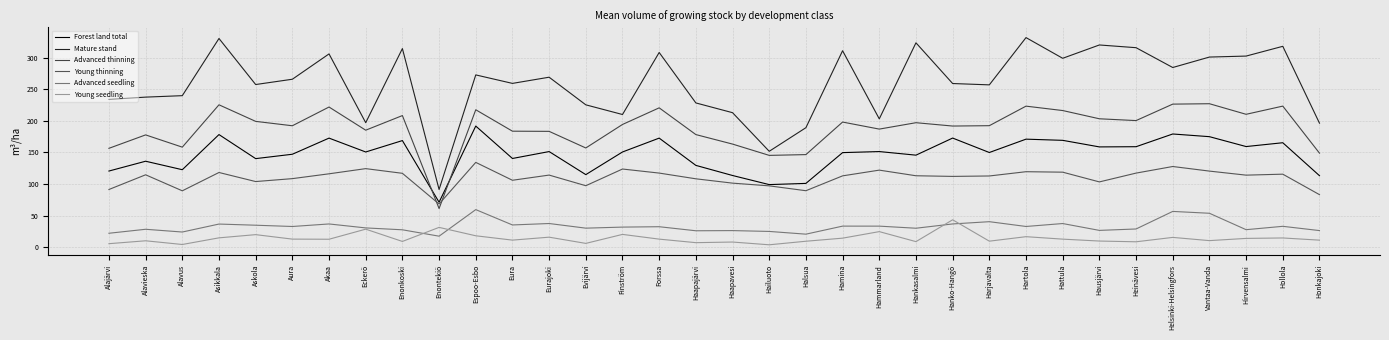

Where is the first local minimum for Young seedling?

Alavus